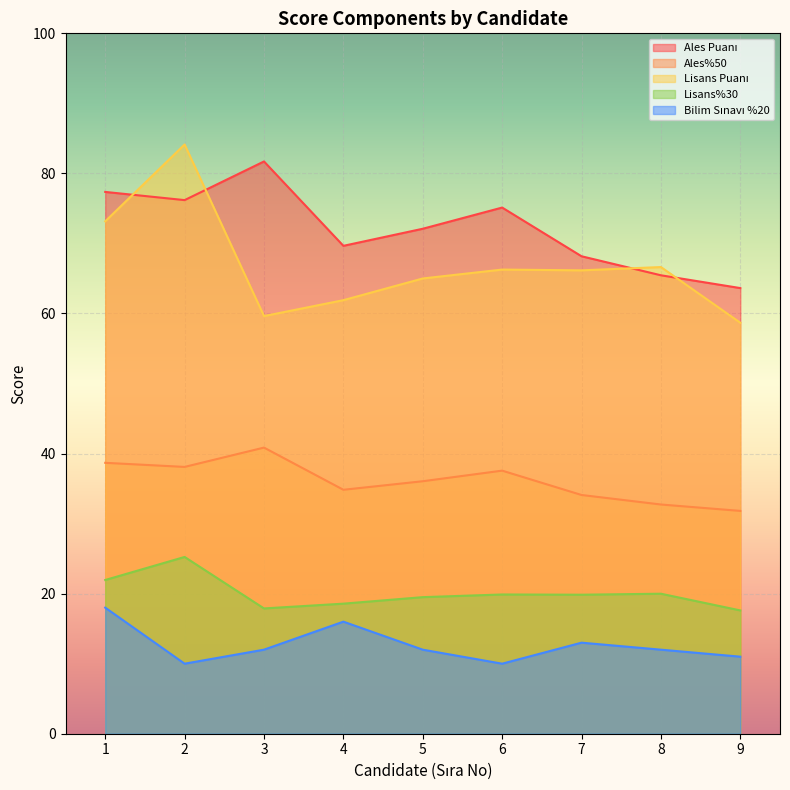

Reading right to left, what are all the values shown in this chart?

Ales Puanı: 9=63.6	8=65.5	7=68.2	6=75.1	5=72.1	4=69.7	3=81.7	2=76.2	1=77.4
Ales%50: 9=31.8	8=32.7	7=34.1	6=37.6	5=36.0	4=34.8	3=40.9	2=38.1	1=38.7
Lisans Puanı: 9=58.7	8=66.6	7=66.2	6=66.3	5=65.0	4=61.9	3=59.6	2=84.1	1=73.2
Lisans%30: 9=17.6	8=20.0	7=19.8	6=19.9	5=19.5	4=18.6	3=17.9	2=25.2	1=21.9
Bilim Sınavı %20: 9=11.0	8=12.0	7=13.0	6=10.0	5=12.0	4=16.0	3=12.0	2=10.0	1=18.0